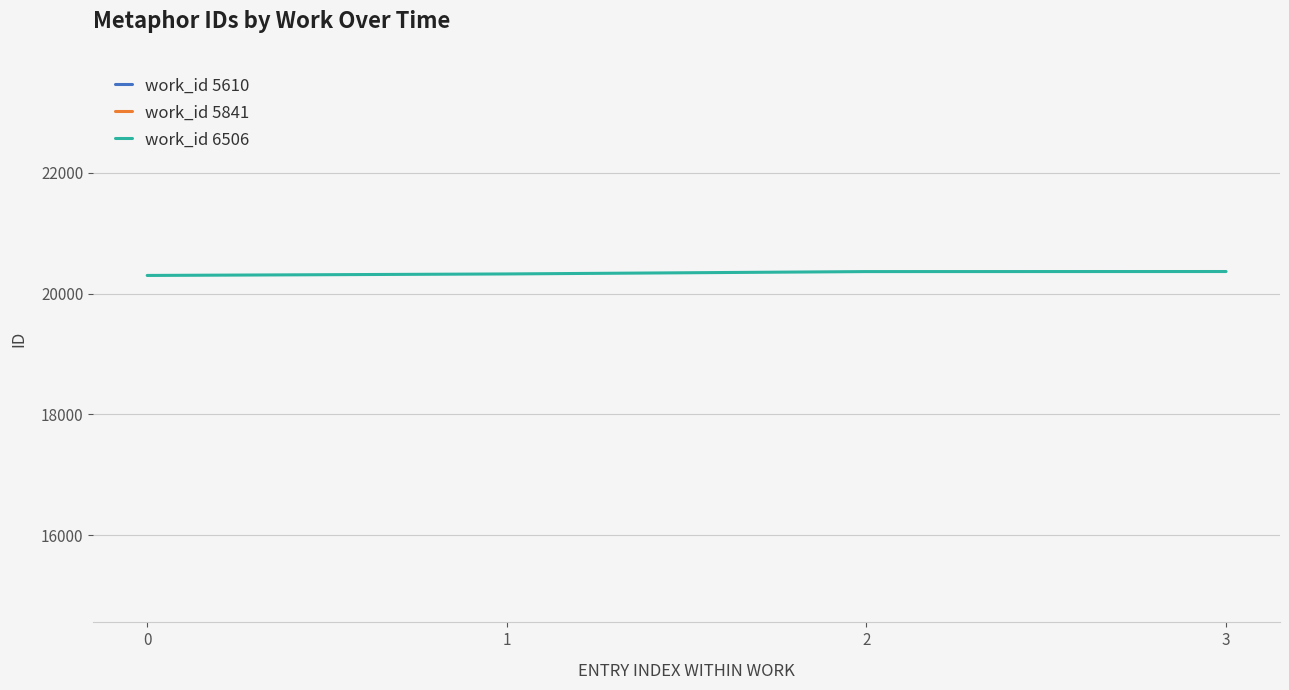

True or false: work_id 6506 has more than 2 points higher than both neighbors.

False